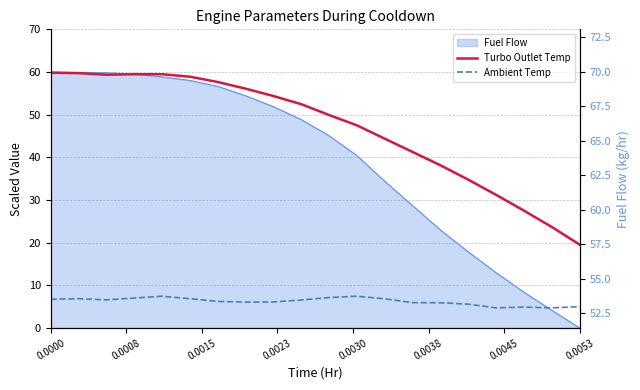

True or false: Ambient Temp and Turbo Outlet Temp cross at least once.

False